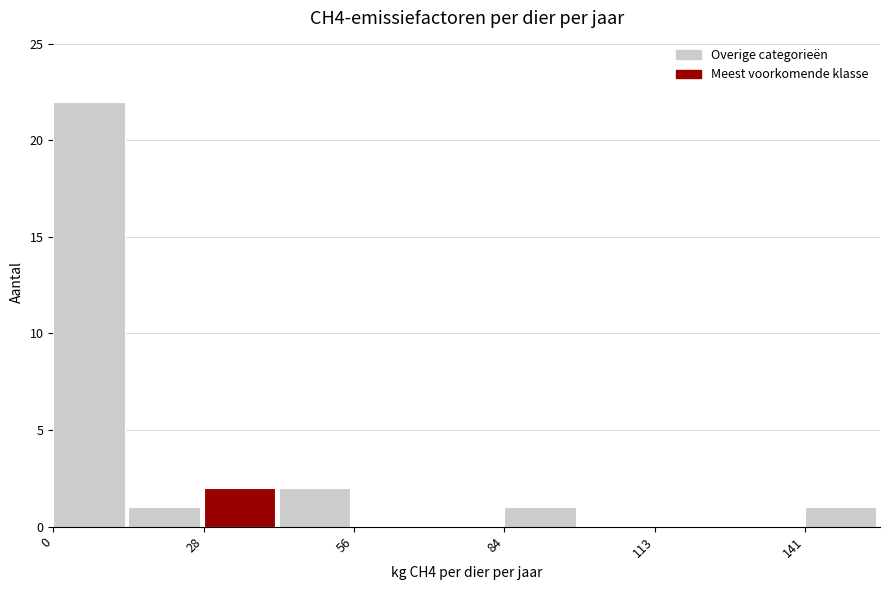

Around what value on the x-axis is the tallest bar? Give the approximate position of its centre, as read against the axis.

5